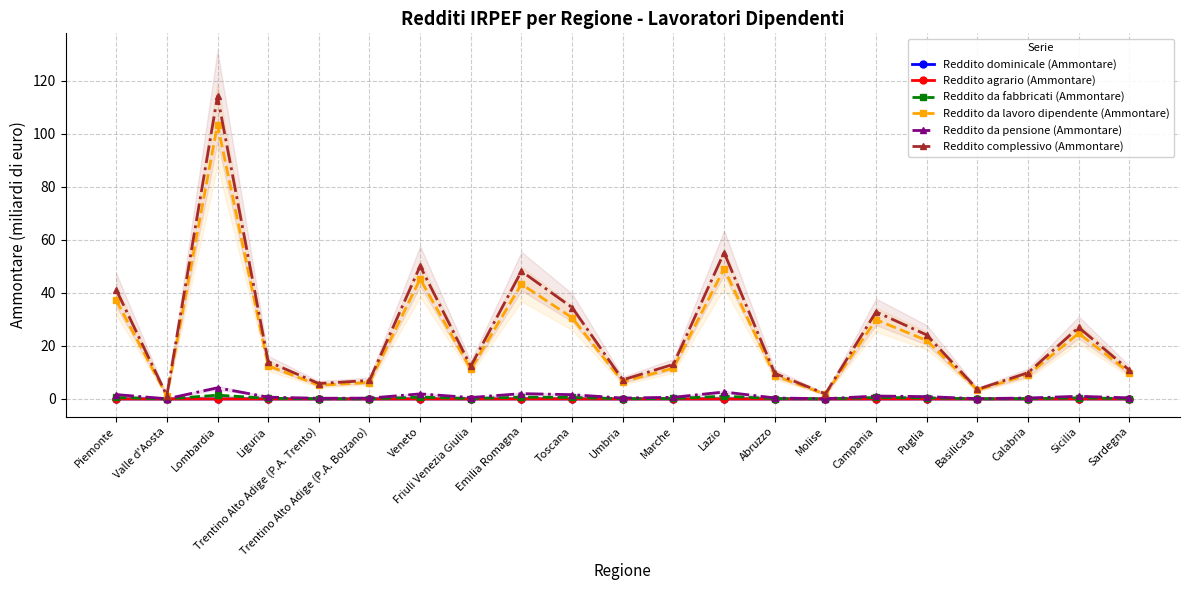

What position from the left is Sardegna?

21